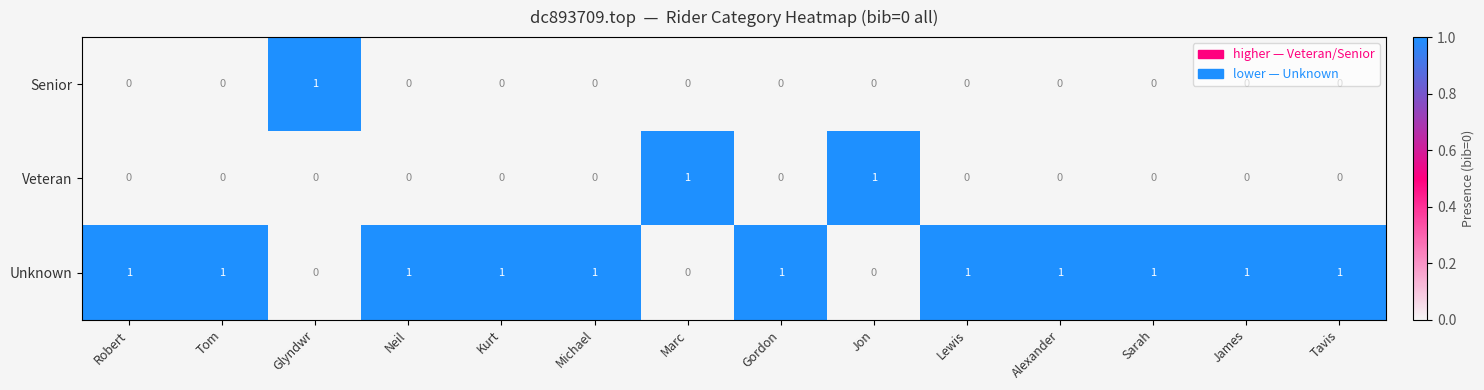

At how many categories does at least one series exceed 0?

14